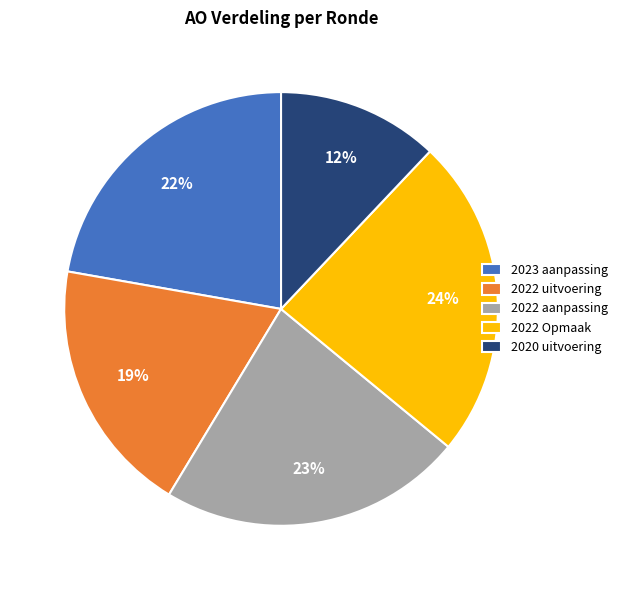

To the nearest percent, what portion does 2022 uitvoering represent?

19%